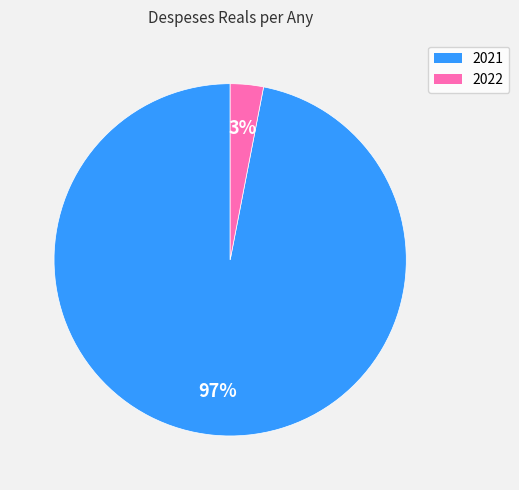

The 2021 slice represents 88% of the pie. True or false?

False